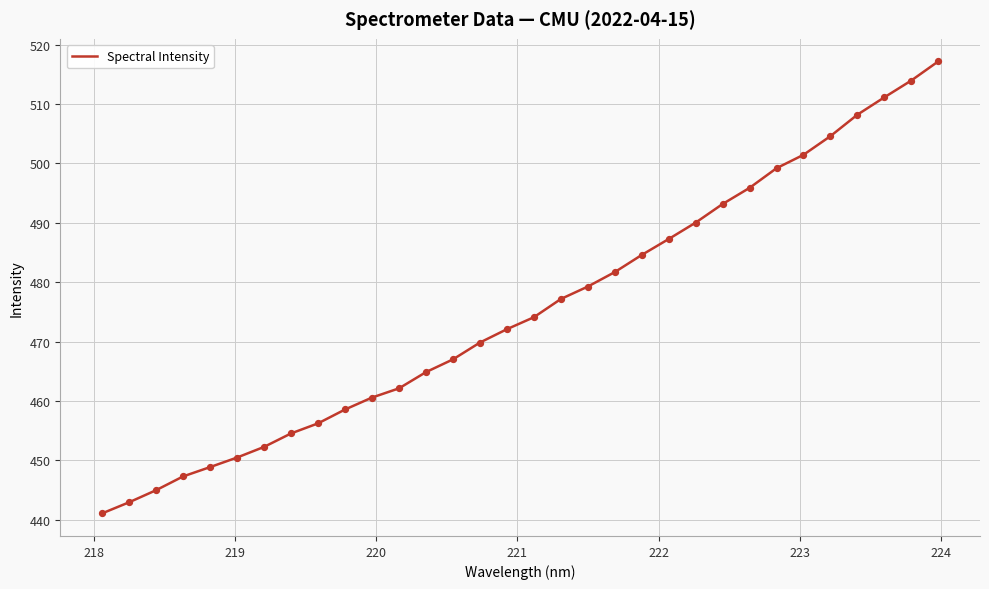

What is the difference between the maximum and minimum values?

76.1